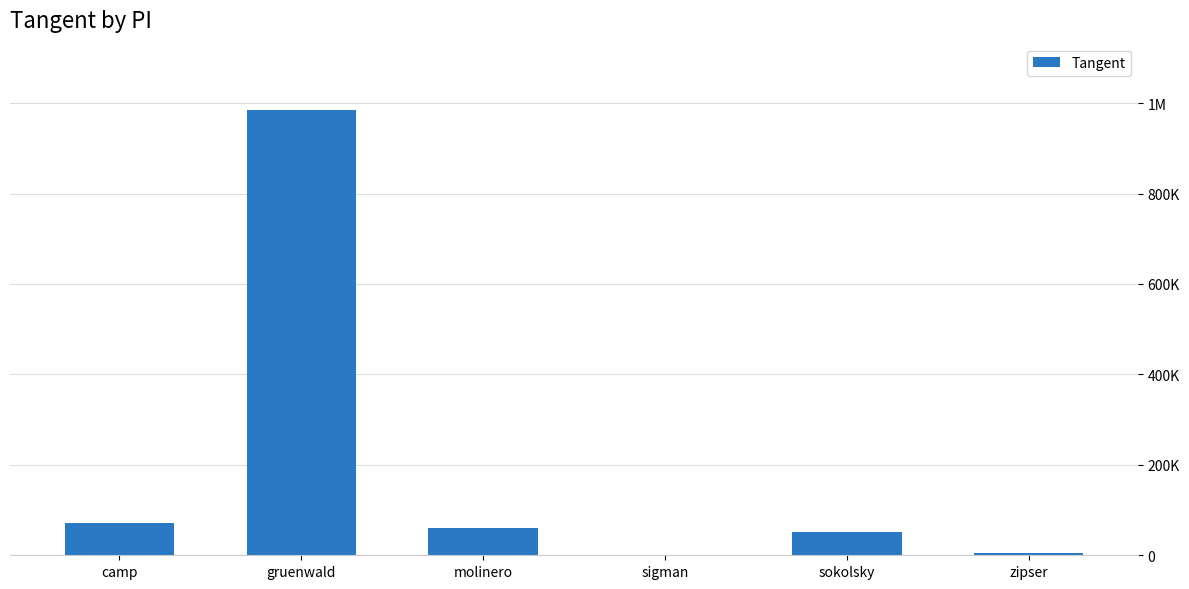

Are the bars horizontal?

No